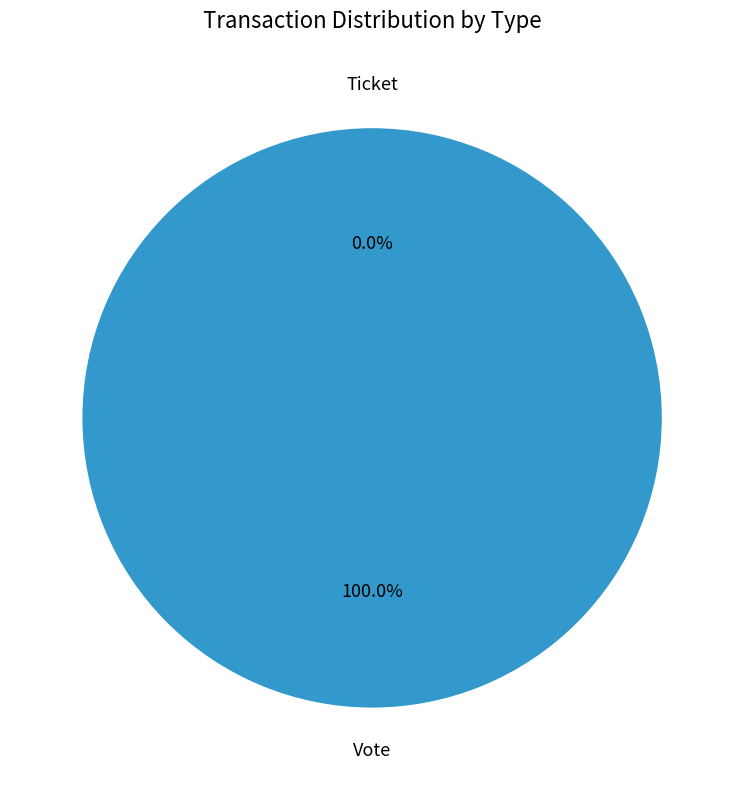

Count the number of slices in the pie.

2